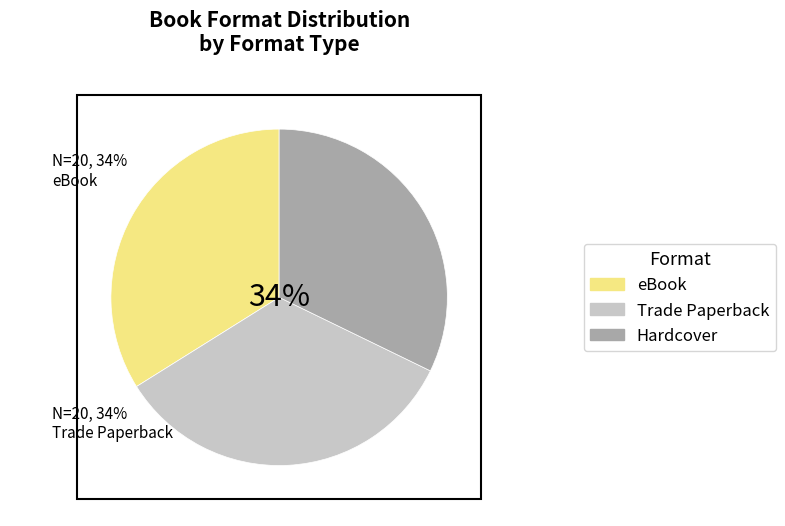

Does Hardcover account for over 50% of the chart?

No